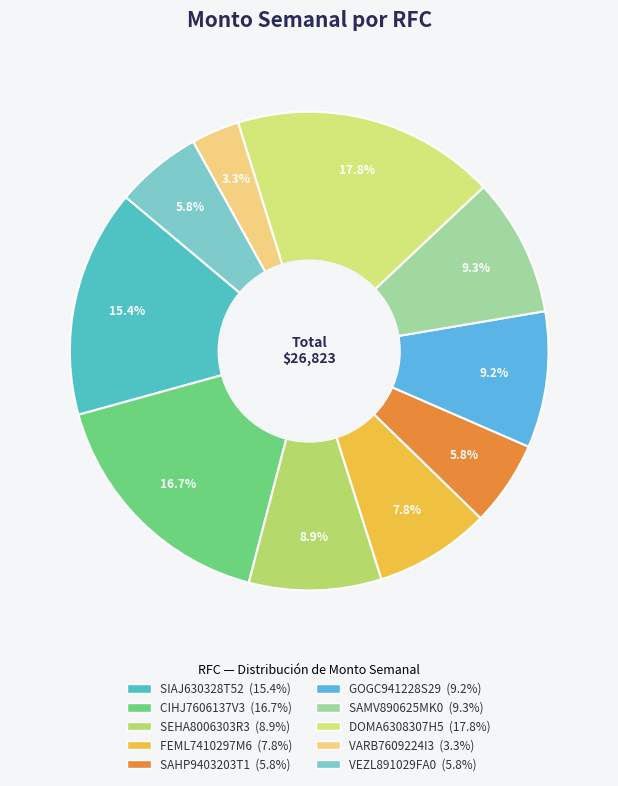

What percentage is the SAHP9403203T1 slice, to the nearest percent?

6%